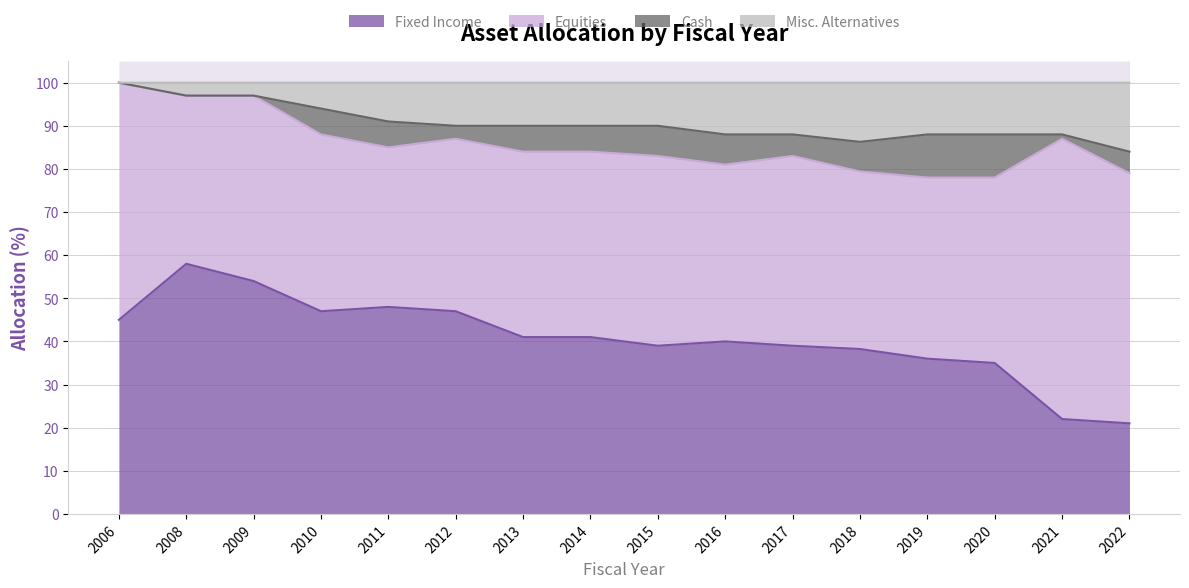

Is it true that Fixed Income equals 36.0 at 2019?

True